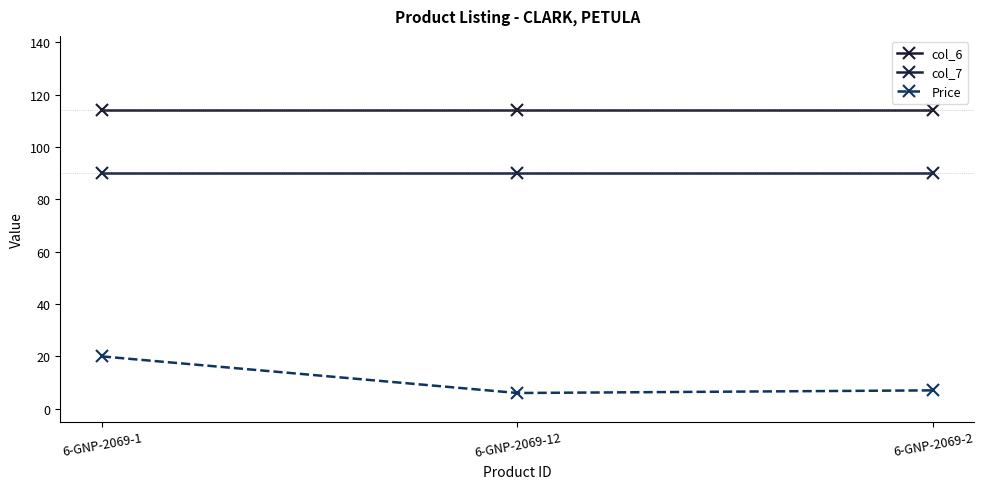

What are all the series names shown in the legend?

col_6, col_7, Price